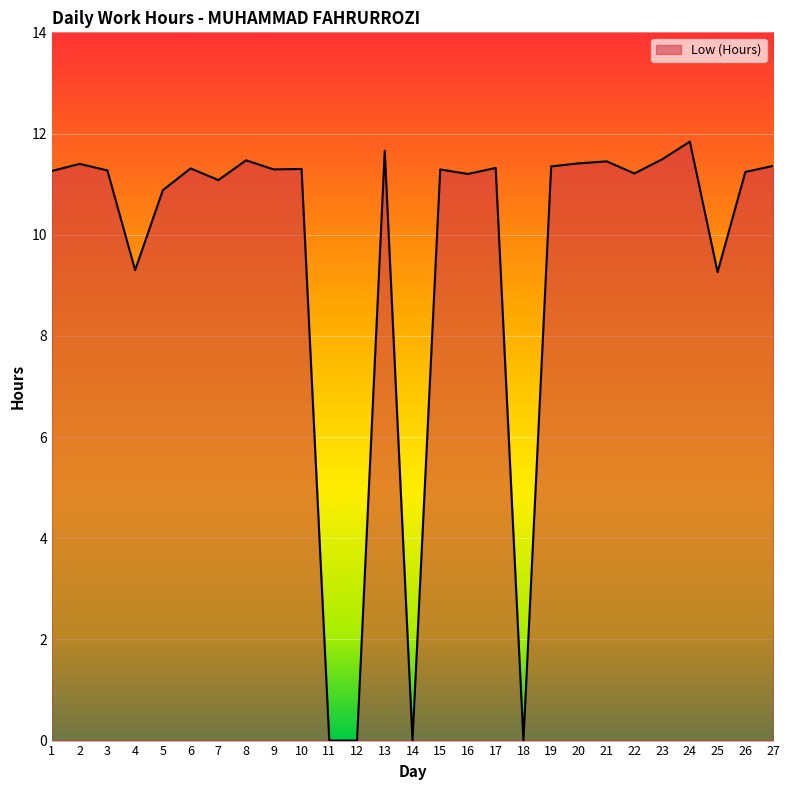

Reading right to left, transcribe all the data shown in this chart.

27=11.4	26=11.2	25=9.3	24=11.8	23=11.5	22=11.2	21=11.4	20=11.4	19=11.3	18=0.0	17=11.3	16=11.2	15=11.3	14=0.0	13=11.7	12=0.0	11=0.0	10=11.3	9=11.3	8=11.5	7=11.1	6=11.3	5=10.9	4=9.3	3=11.3	2=11.4	1=11.3